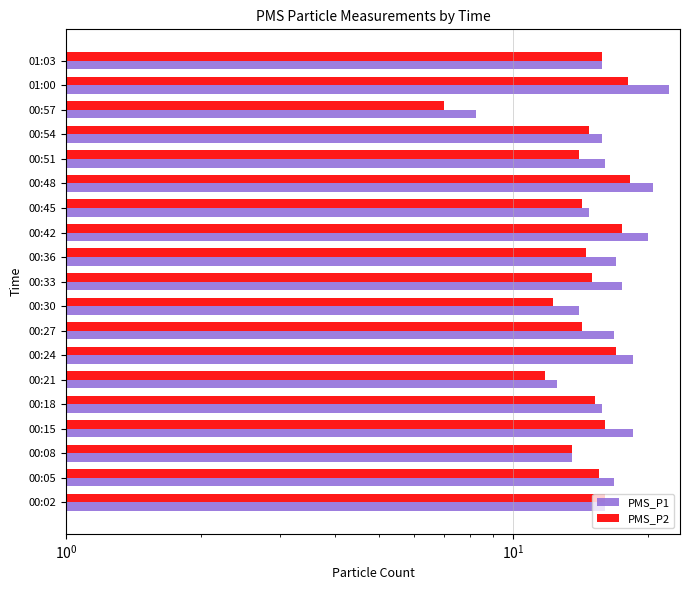

What position from the left is 00:30?

9